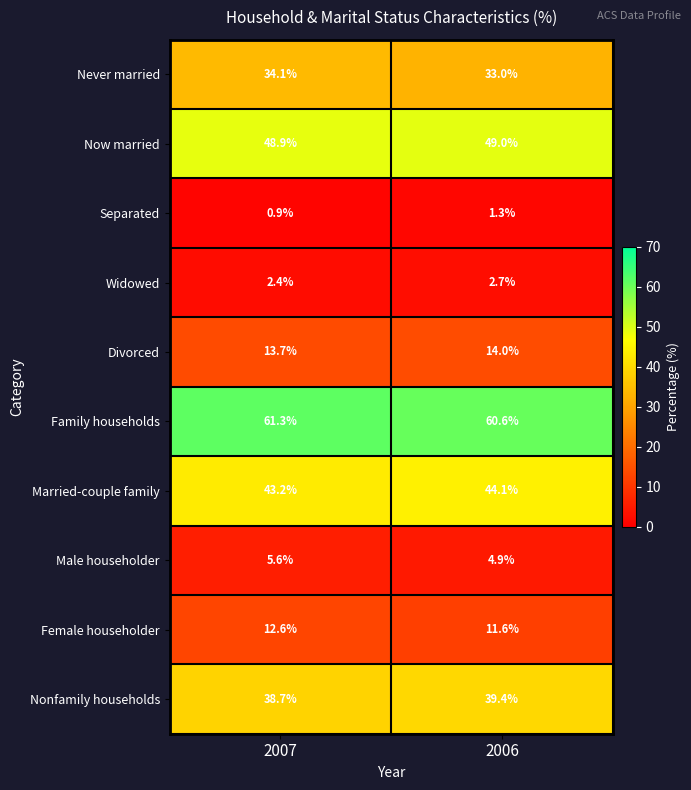

What is the difference between the highest and lowest values at 2007?

60.4